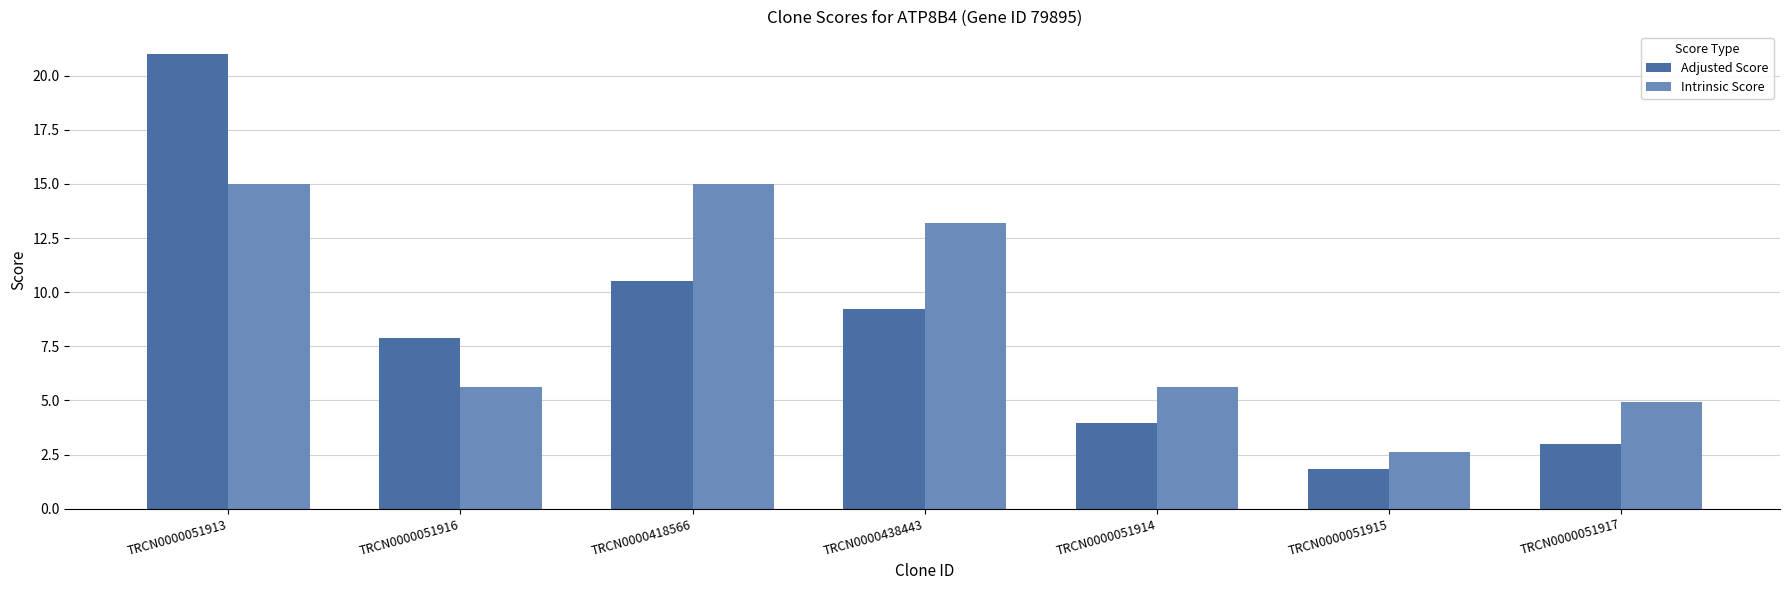

What is the label of the 6th bar from the right?

TRCN0000051916